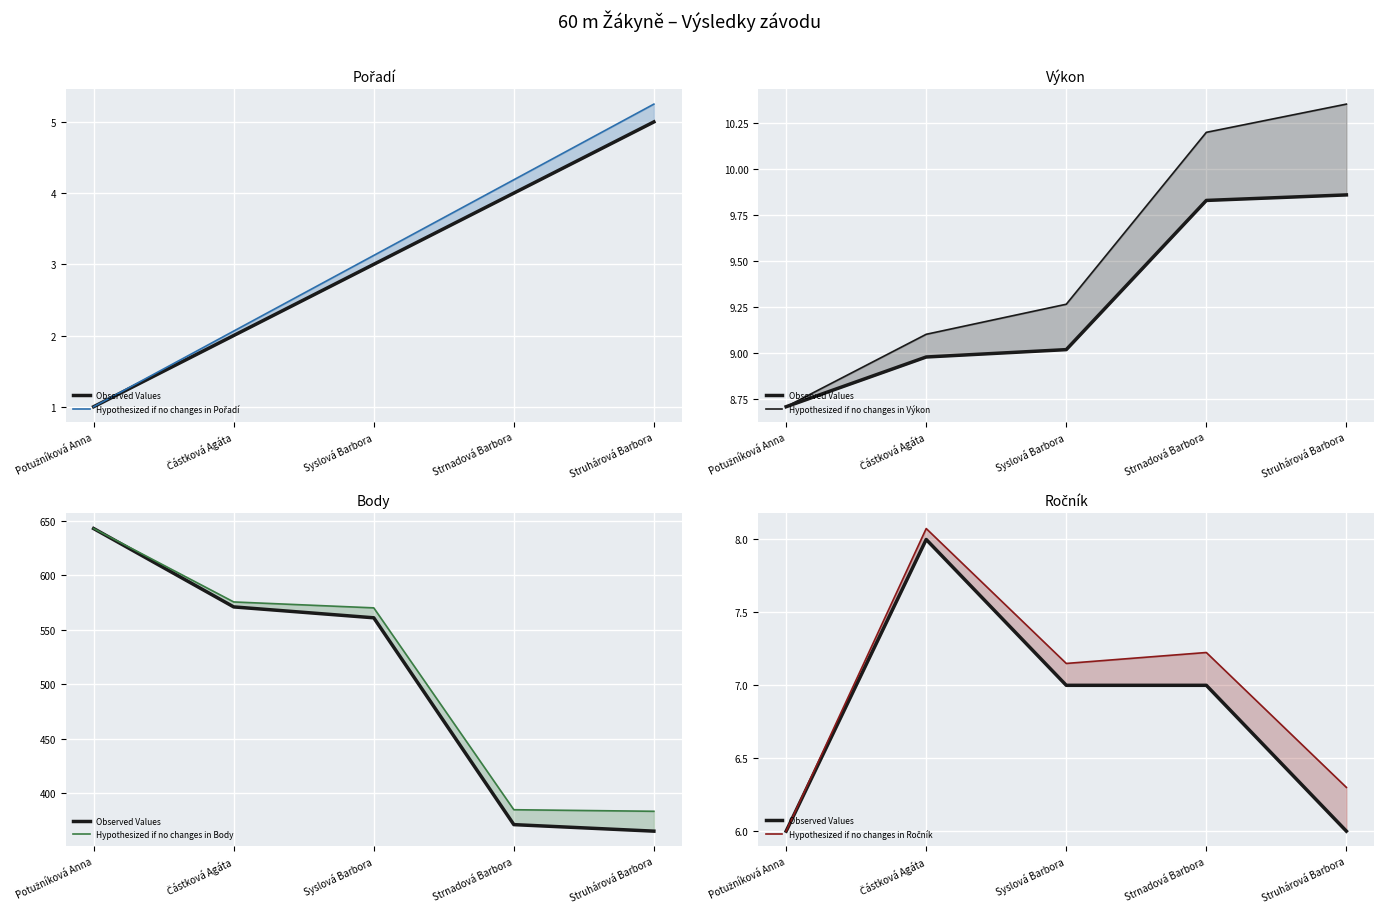

What is the difference between the second highest and minimum values in the Hypothesized if no changes in Body series?

192.3